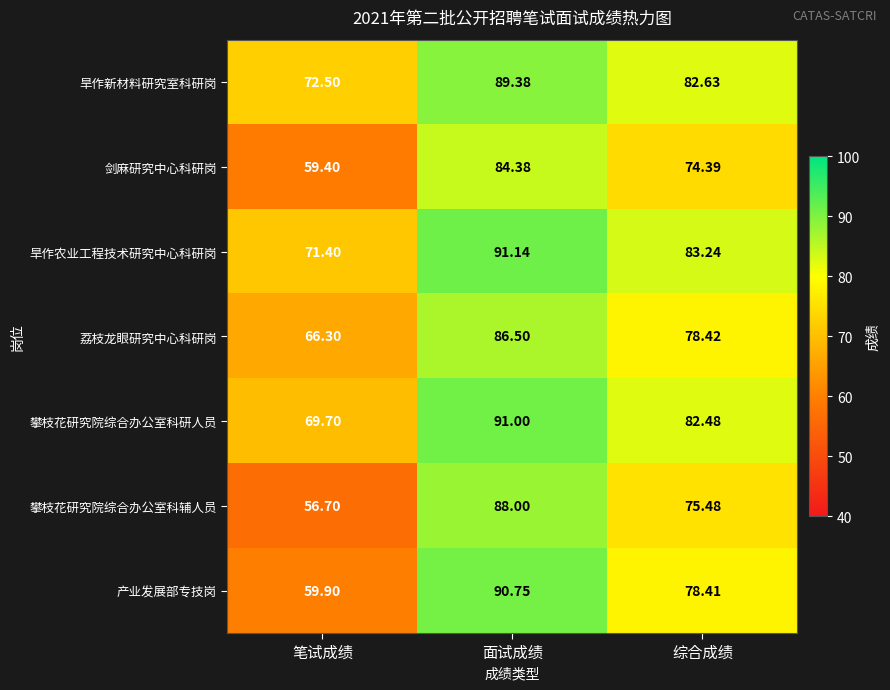

At which category is the sum across all series the highest?

面试成绩